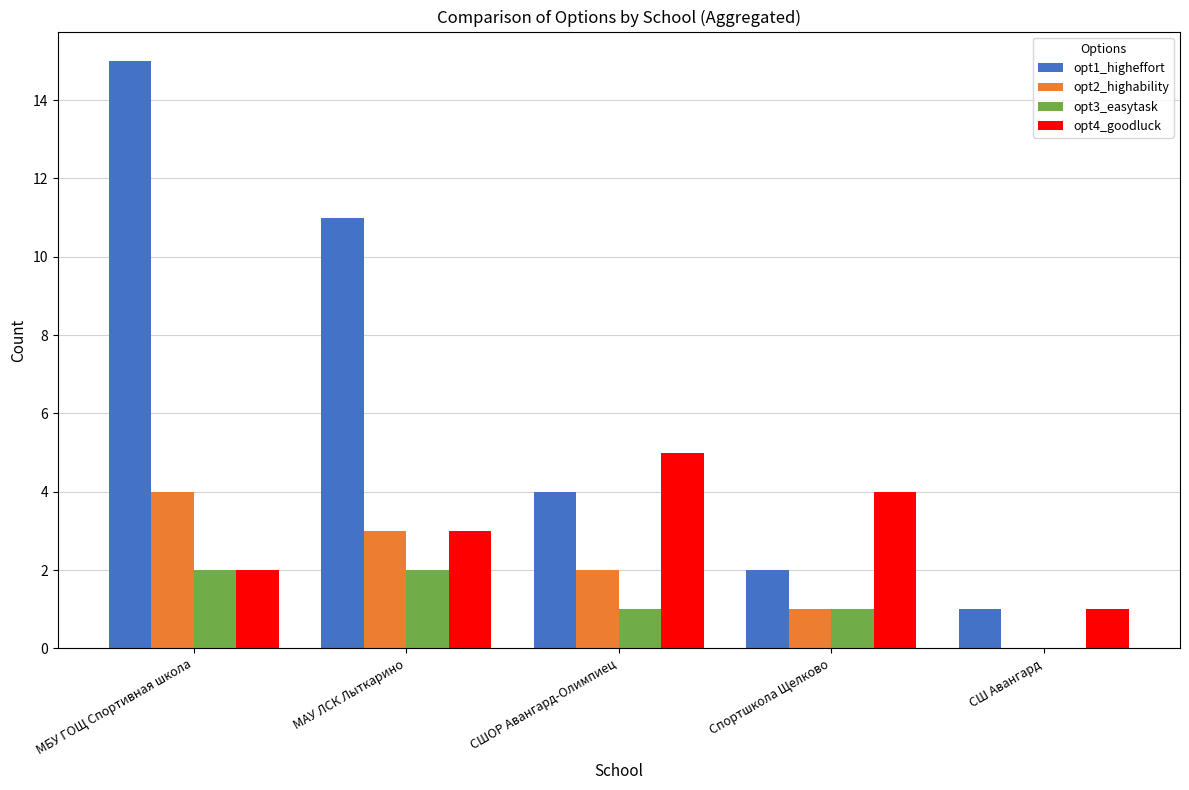

What is the maximum value for opt4_goodluck?

5